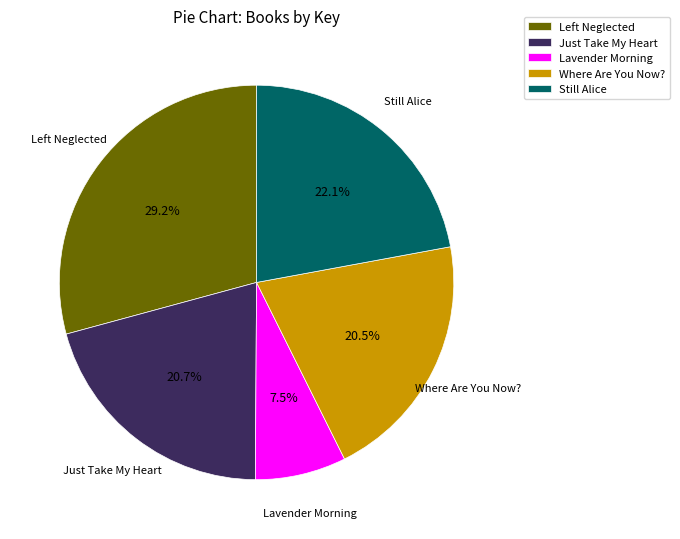

Does any single category account for the majority?

No